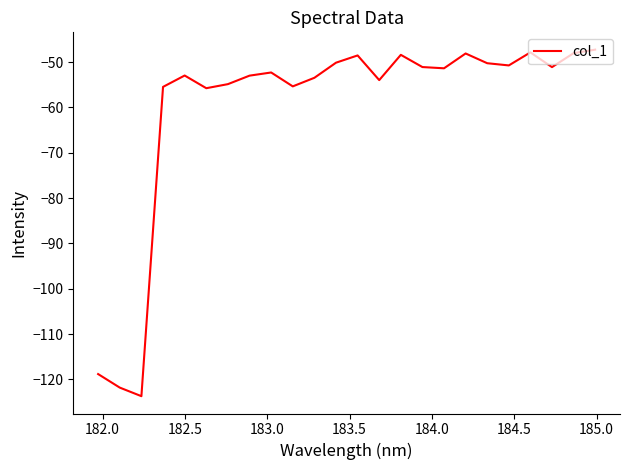

What is the smallest value displayed?

-123.7